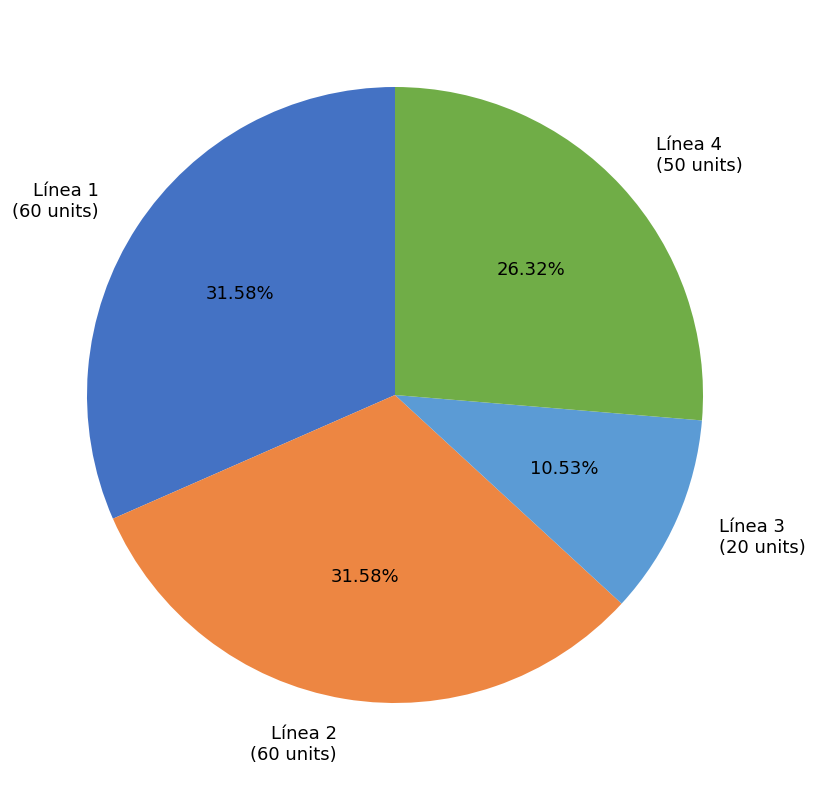

What is the ratio of the value at Línea 3 (20 units) to the value at Línea 1 (60 units)?

0.3